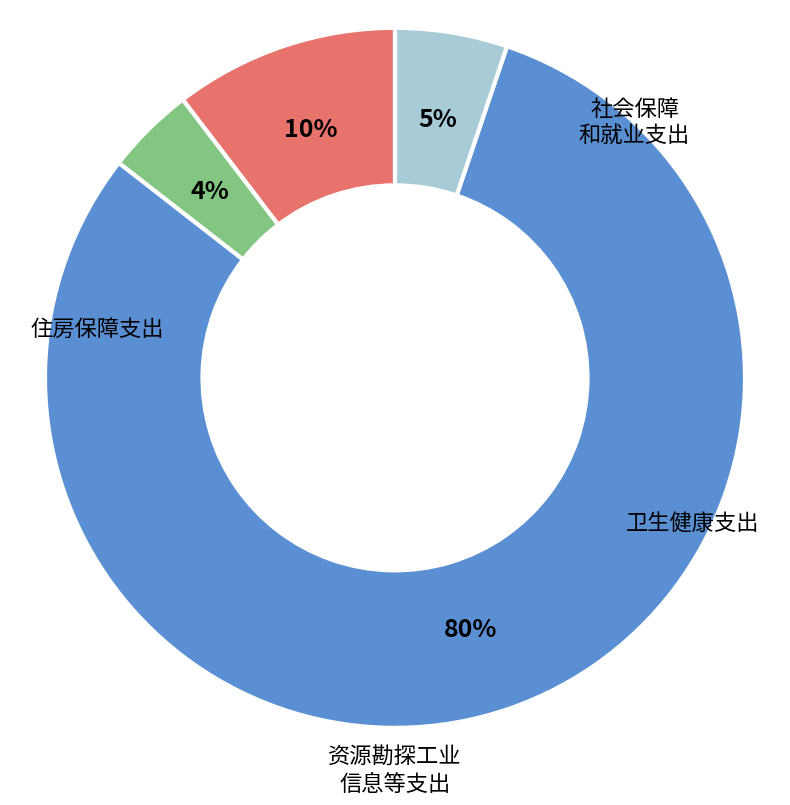

Is there any slice that represents more than half of the pie?

Yes